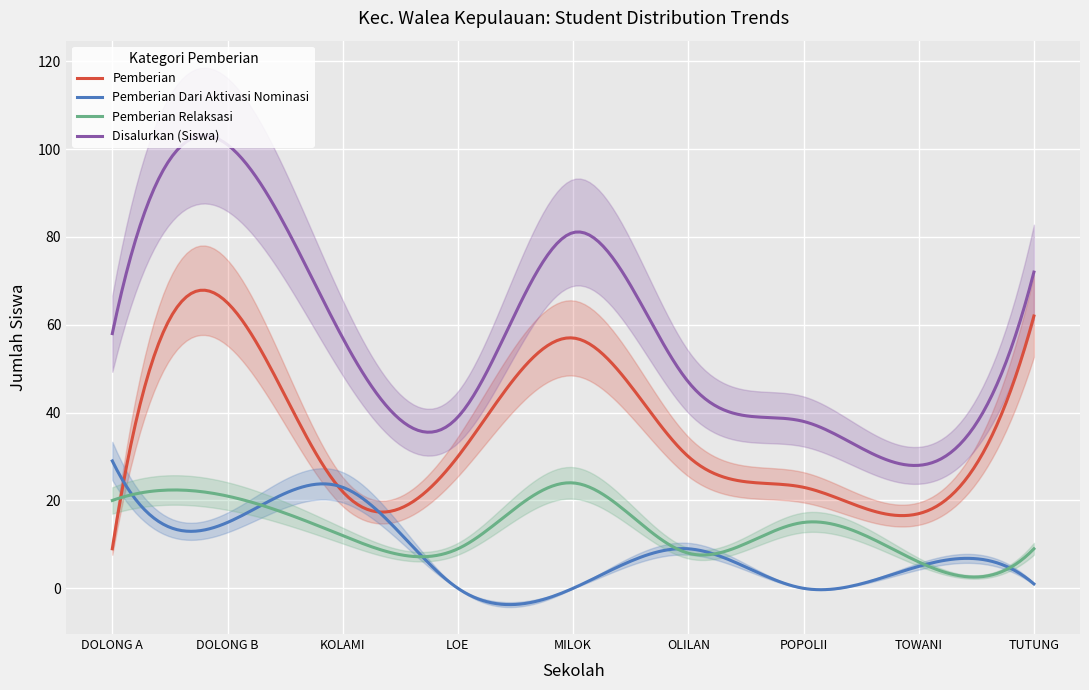

Which series has the largest range (max minus min)?

Disalurkan (Siswa)